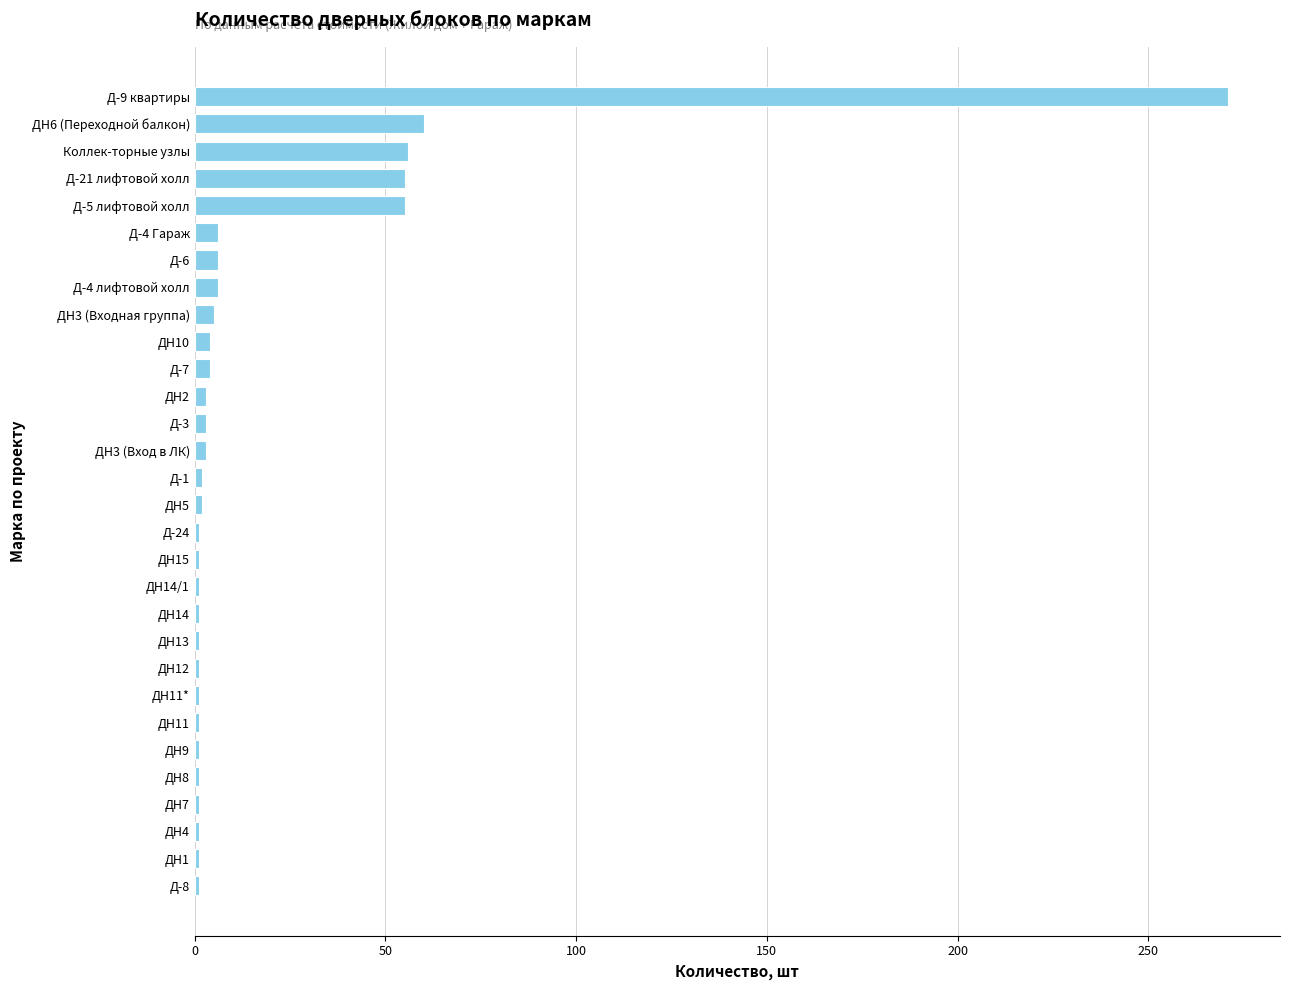

True or false: the data shows 271 at Д-9 квартиры.

True